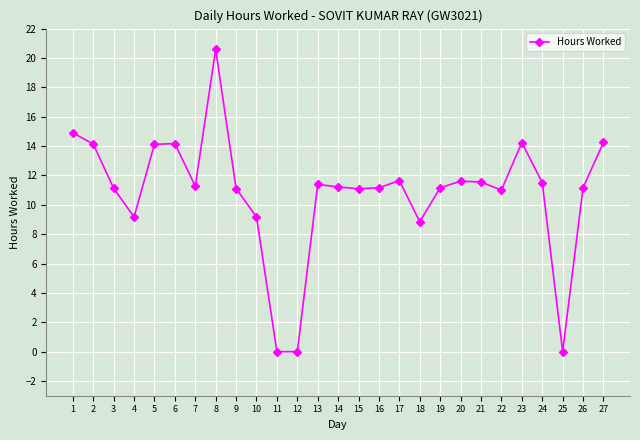

The value at 21 is 5.8. True or false?

False